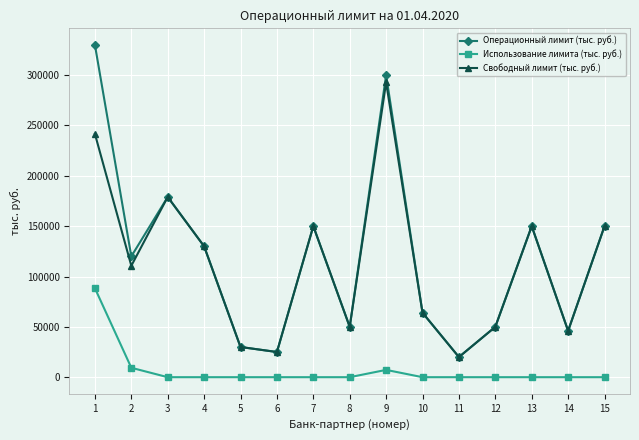

True or false: Операционный лимит (тыс. руб.) has more than 0 points higher than both neighbors.

True